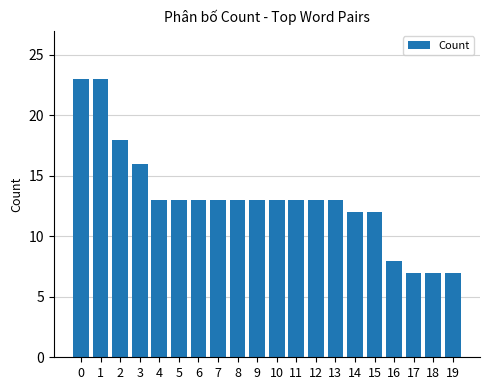

Which has a higher value, 15 or 2?

2